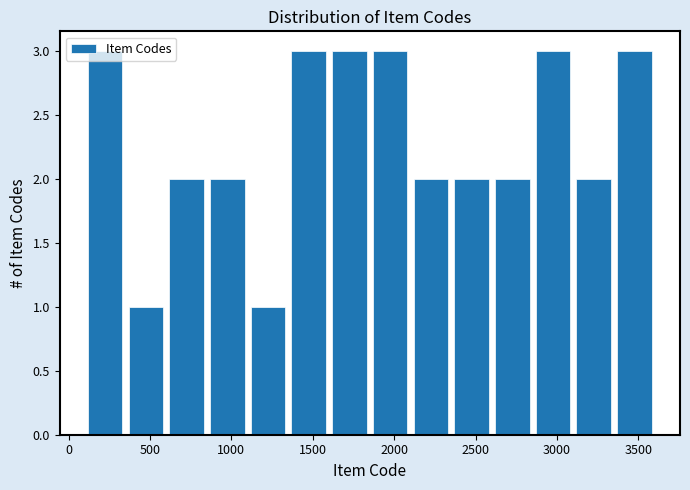

Reading left to right, transcribe this chart: for each bar, give the range it covers on the x-axis and its height. Neither the bar edges nor the heights are printed on the chart, so give them approximately, as read against the axes.

100 to 350: 3
350 to 600: 1
600 to 850: 2
850 to 1100: 2
1100 to 1350: 1
1350 to 1600: 3
1600 to 1850: 3
1850 to 2100: 3
2100 to 2350: 2
2350 to 2600: 2
2600 to 2850: 2
2850 to 3100: 3
3100 to 3350: 2
3350 to 3600: 3